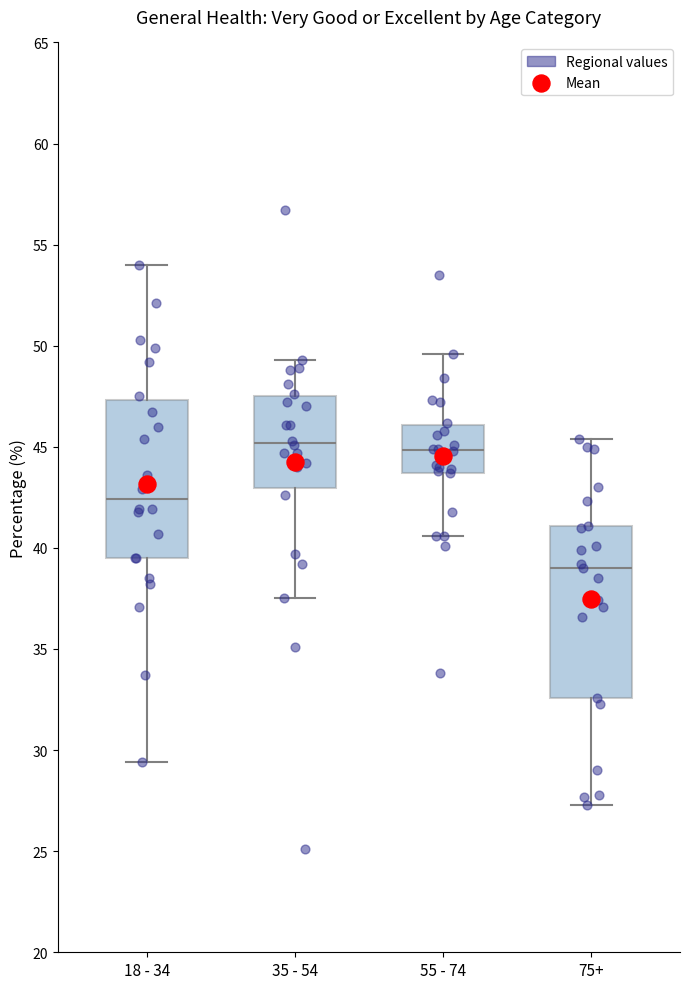

Where does the median line of the box for 55 - 74 sit on the y-axis? The values are not printed on the chart, so give them approximately, as read against the axis.

45.0